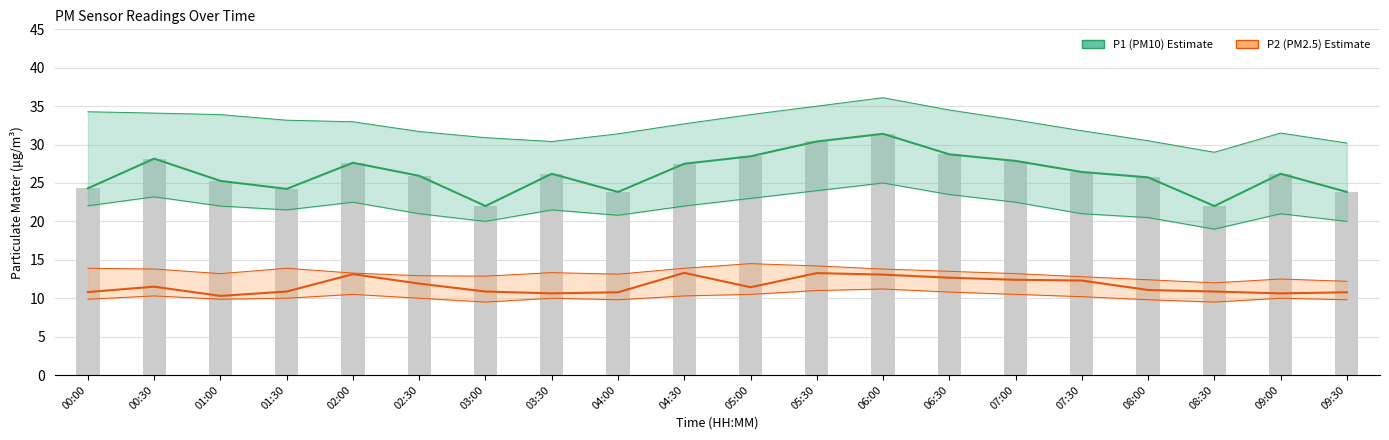

True or false: P2 (PM2.5) has a value of 11.5 at 00:30.

True